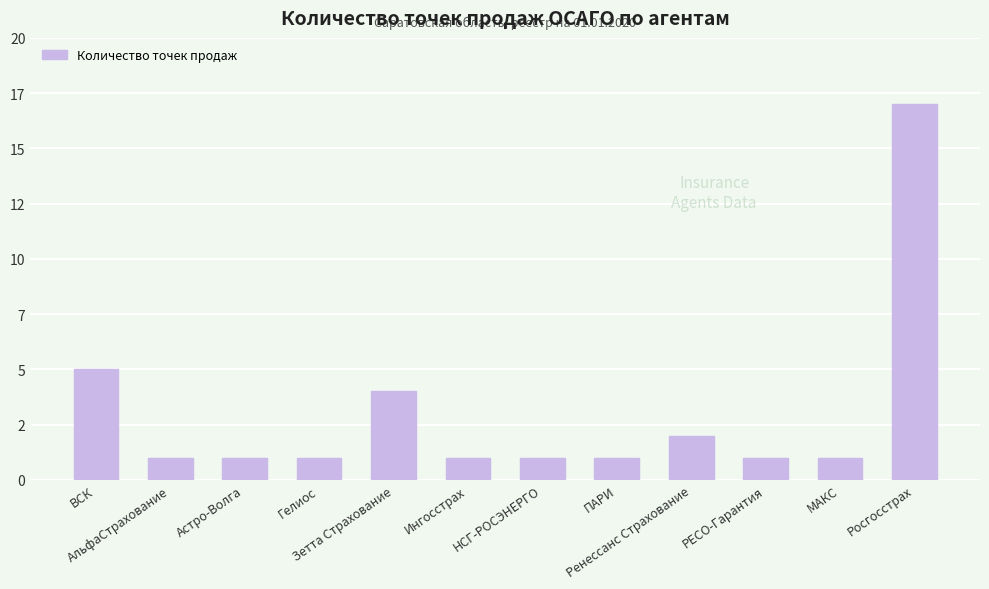

What is the label of the 10th bar from the right?

Астро-Волга